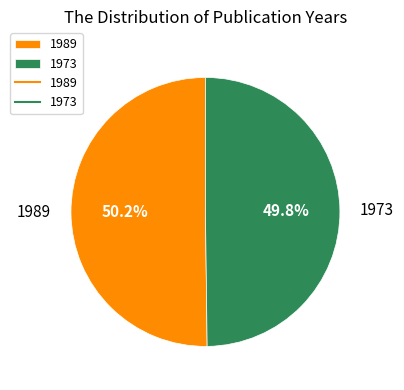

Approximately how many times larger is the value at 1989 compared to 1973?

1.0